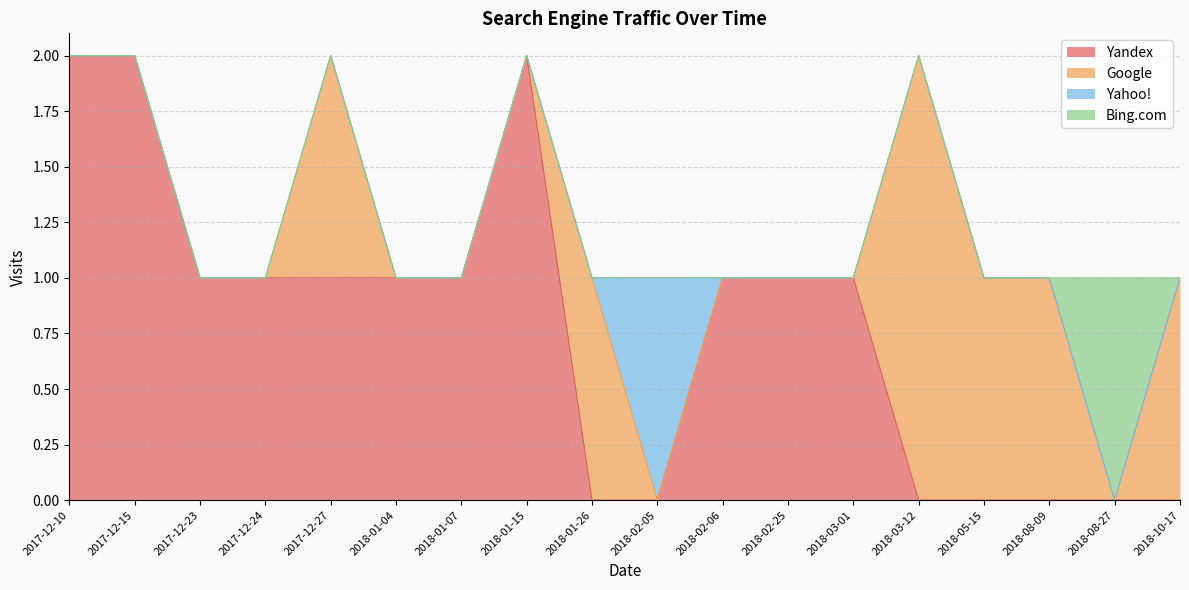

Which series has the widest spread of values?

Yandex